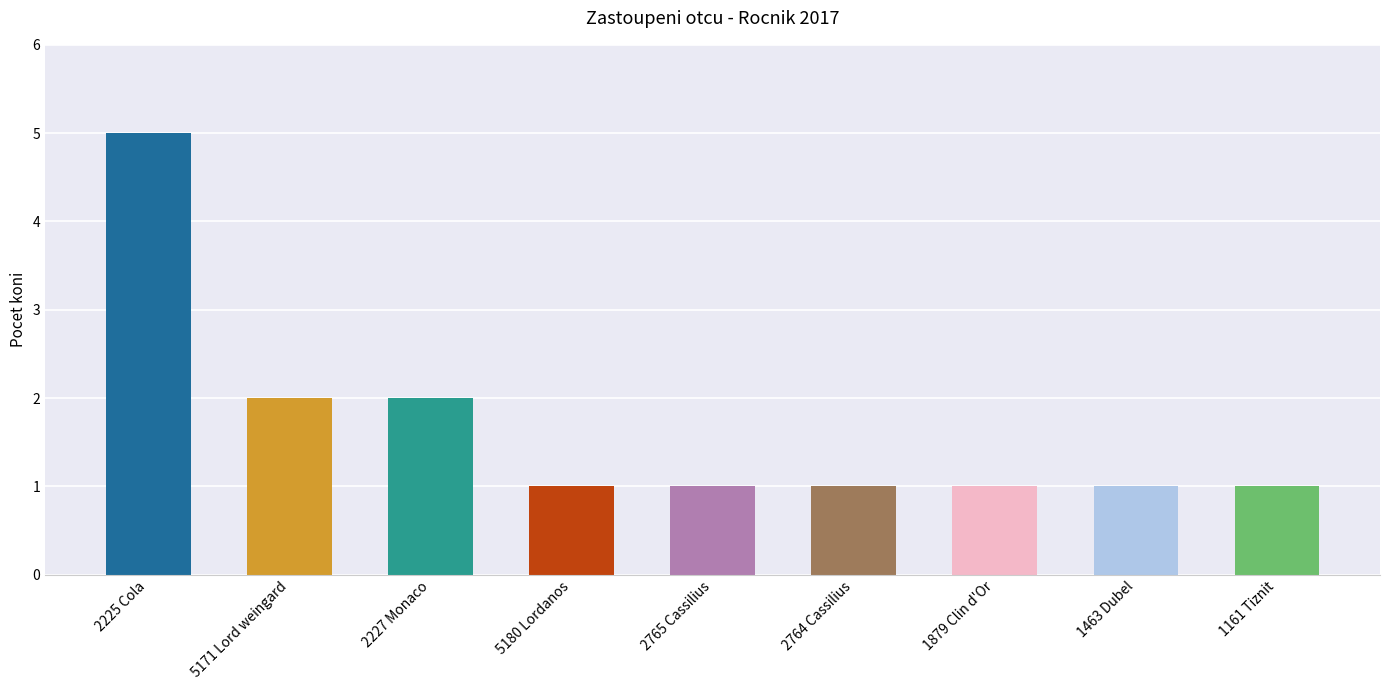

What value does the data have at 1161 Tiznit?

1